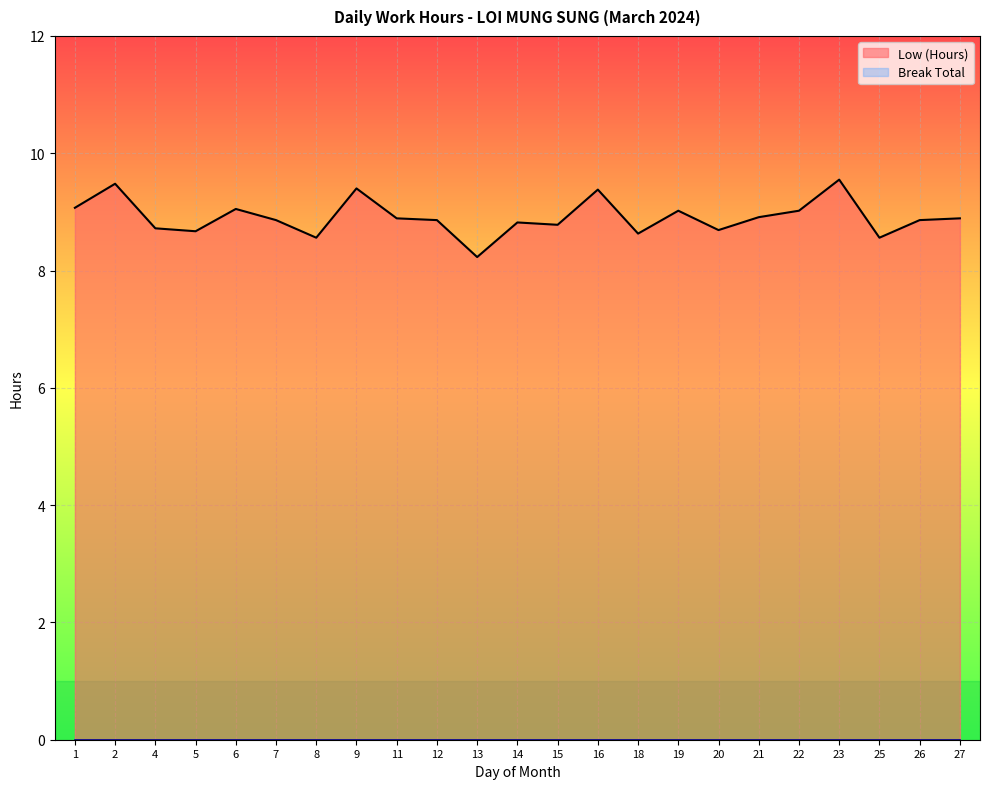

At how many categories does at least one series exceed 8?

23